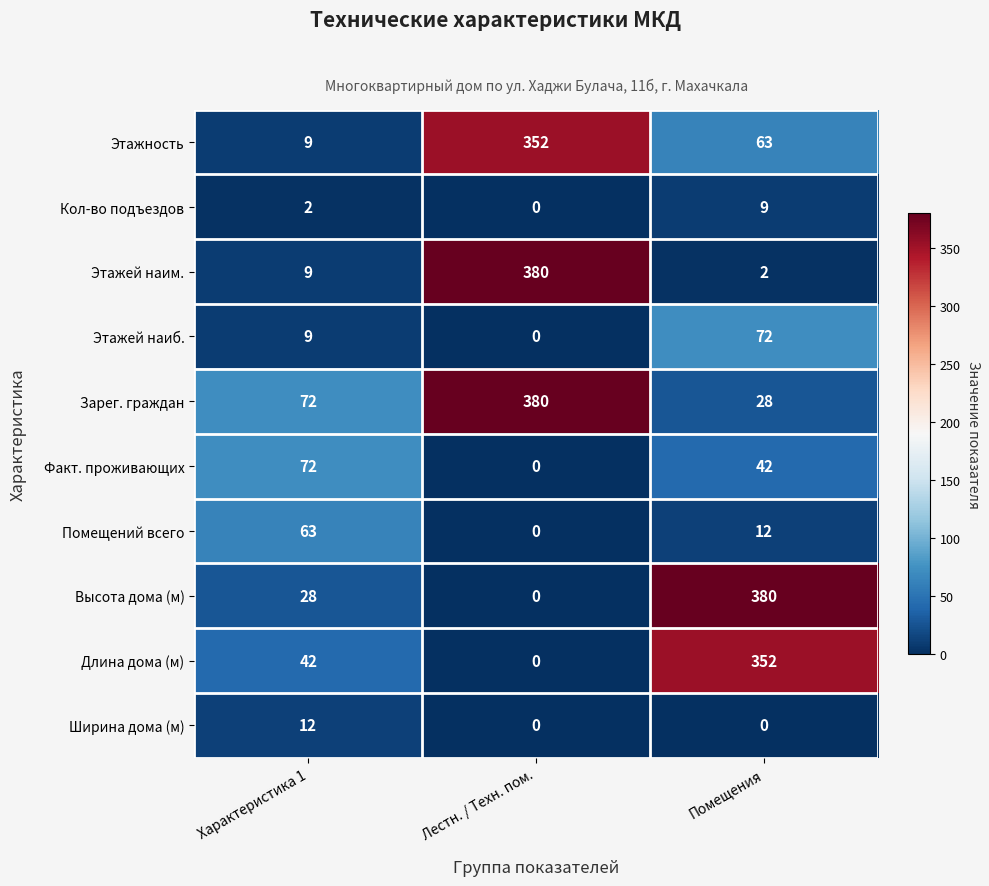

What is the difference between the highest and lowest values at Характеристика 1?

70